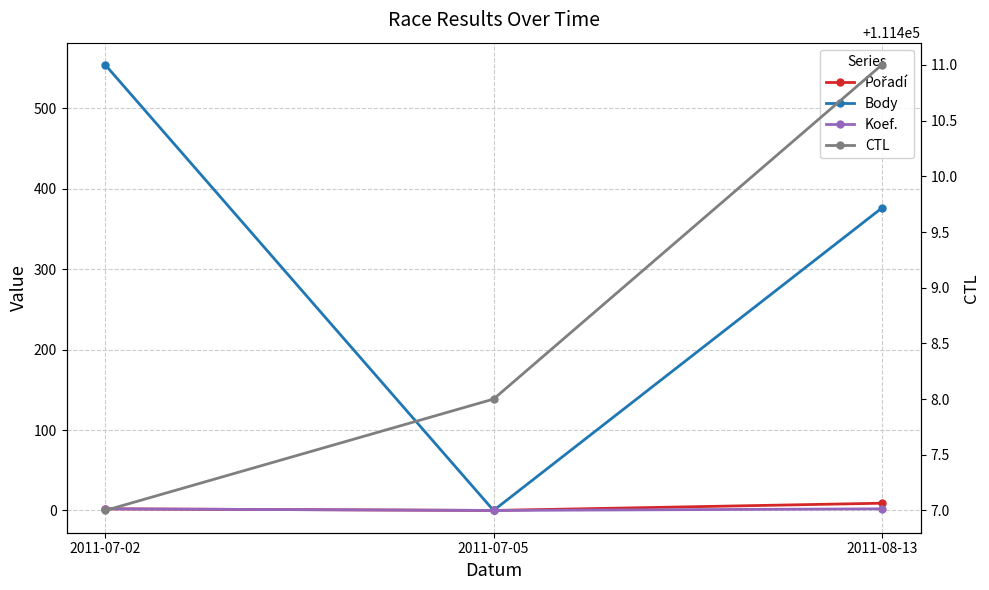

Which series has the largest range (max minus min)?

Body